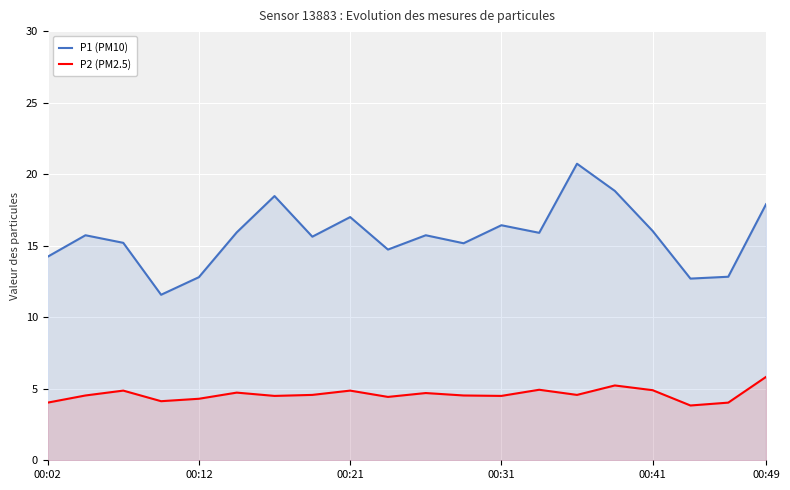

Where does the P2 (PM2.5) series first go above 4?

00:02